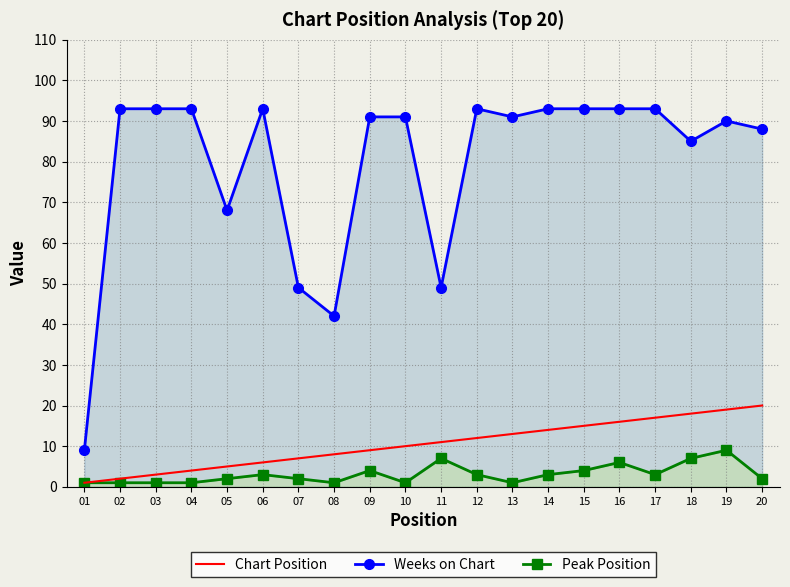

True or false: Chart Position and Weeks on Chart cross at least once.

False